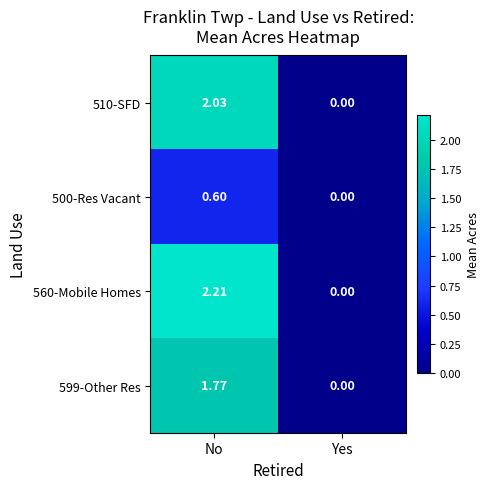

List the labels in order of 599-Other Res value, largest first.

No, Yes